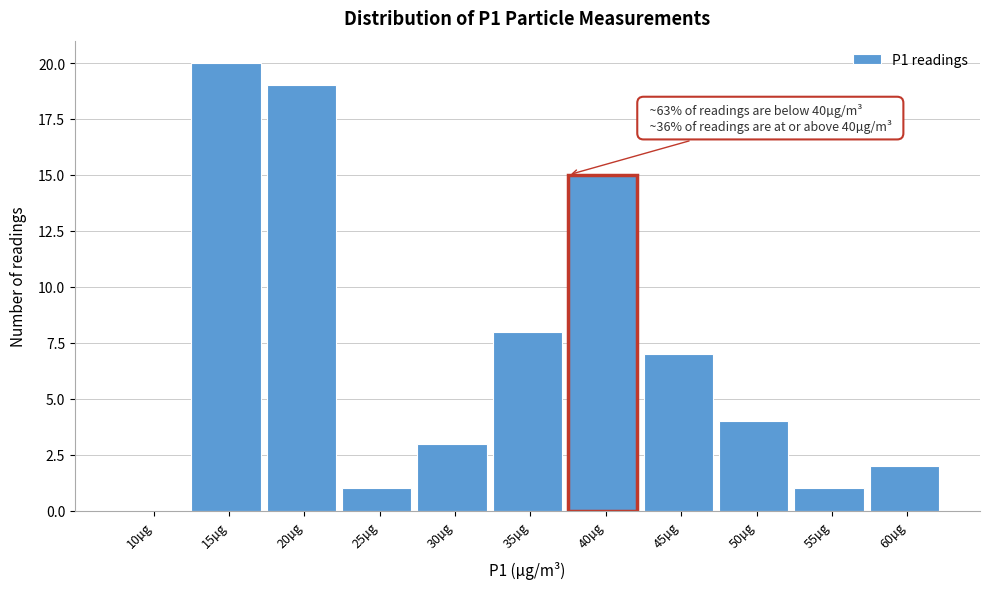

Reading right to left, list all the values displayed in this chart.

60µg=2	55µg=1	50µg=4	45µg=7	40µg=15	35µg=8	30µg=3	25µg=1	20µg=19	15µg=20	10µg=0